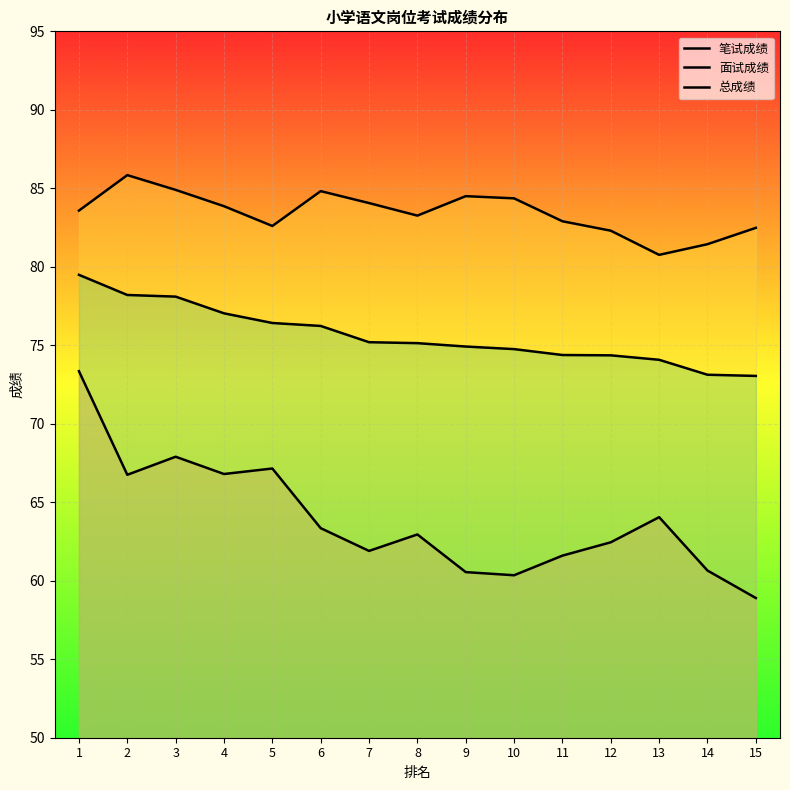

At which category is the sum across all series the highest?

1